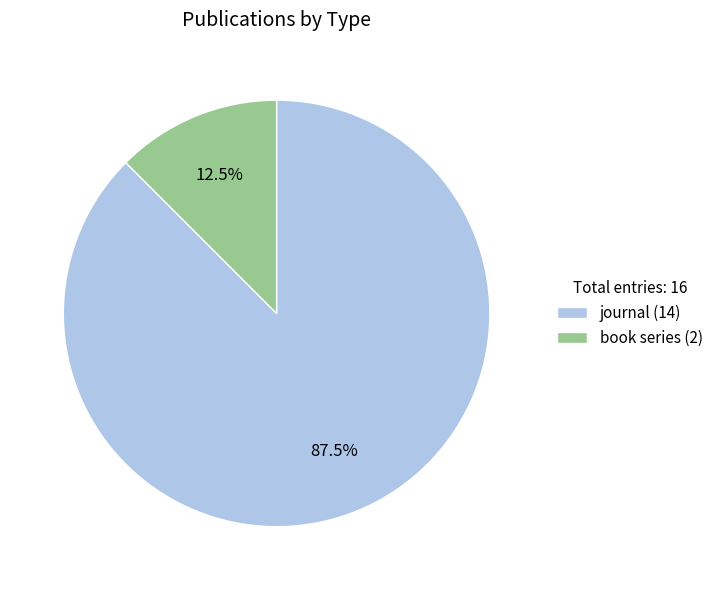

Count the number of slices in the pie.

2